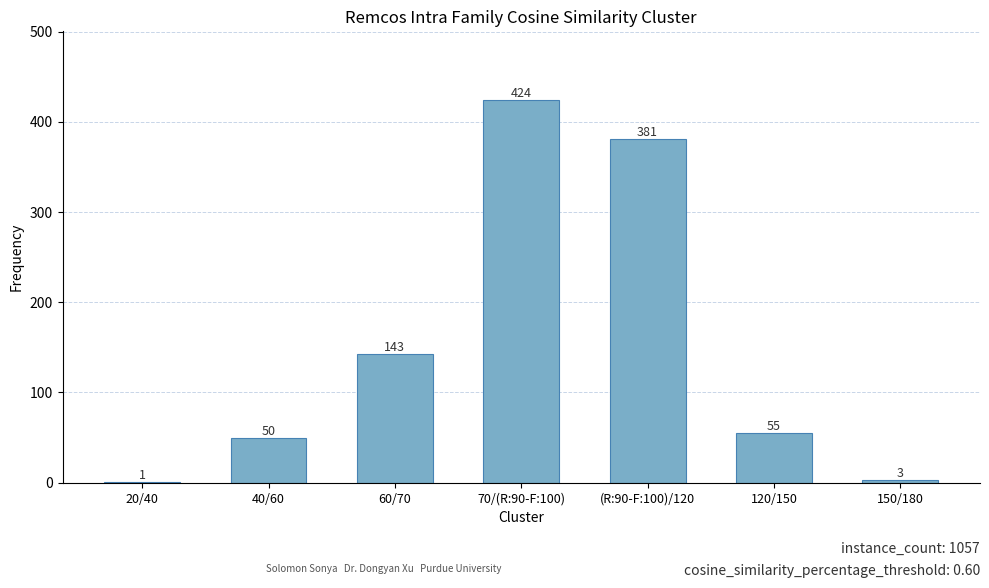

Are the bars horizontal?

No